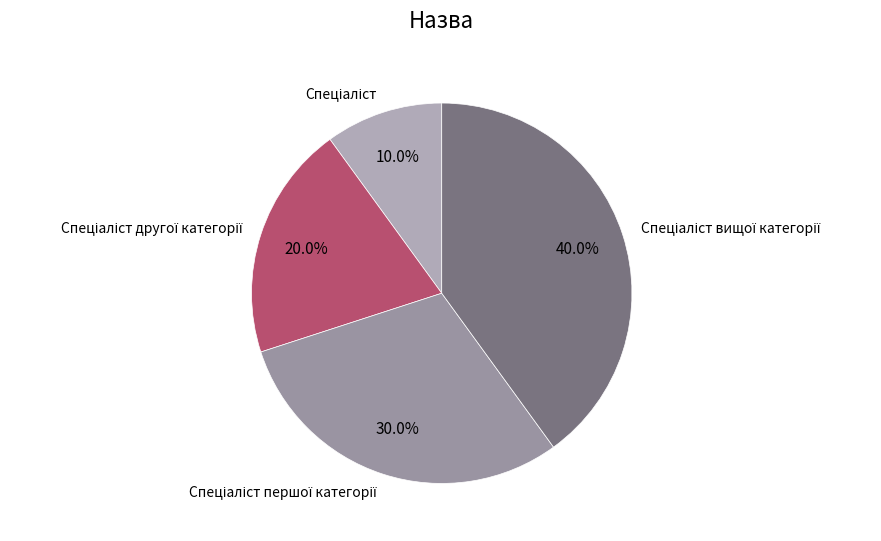

What percentage is the Спеціаліст другої категорії slice, to the nearest percent?

20%